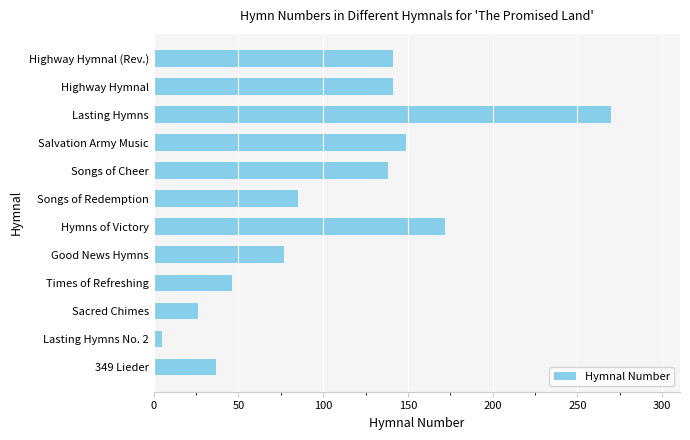

The chart shows a value of 48 at Highway Hymnal. True or false?

False